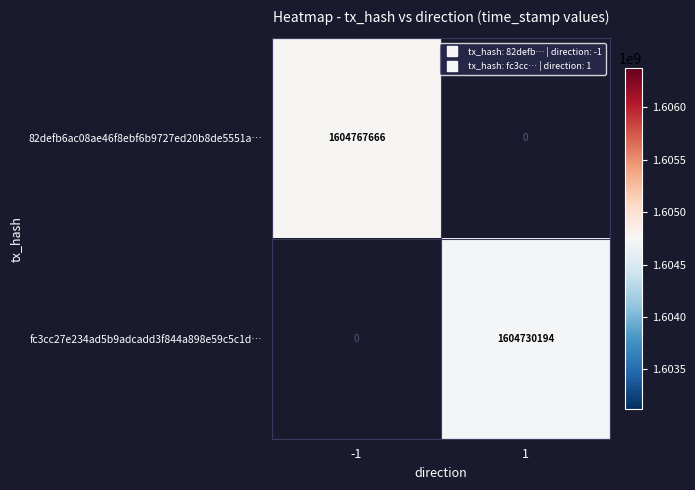

What is the maximum value shown in the chart?

1604767666